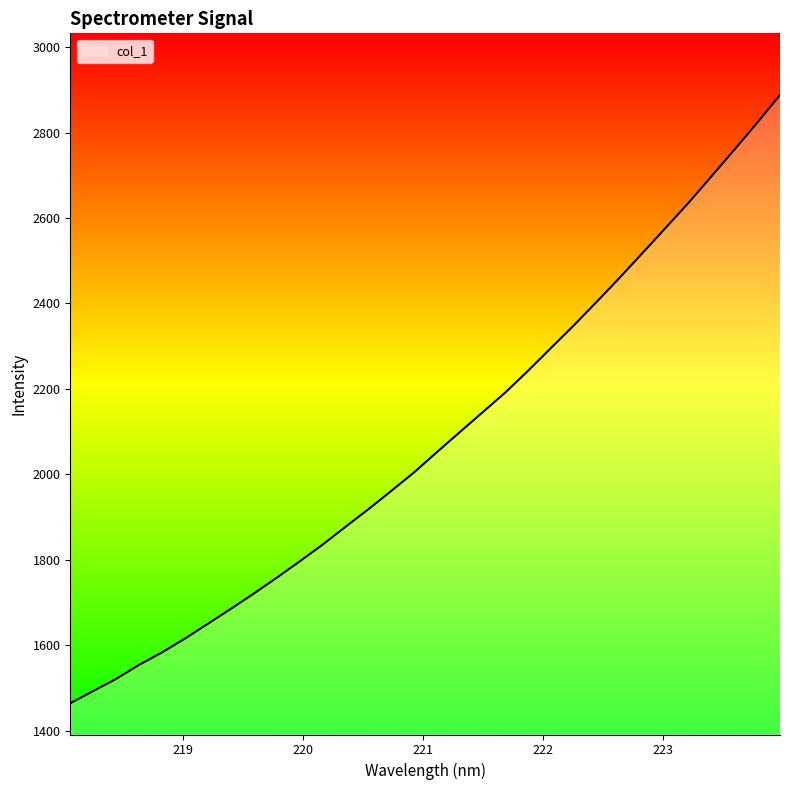

What is the minimum value shown in the chart?

1464.1